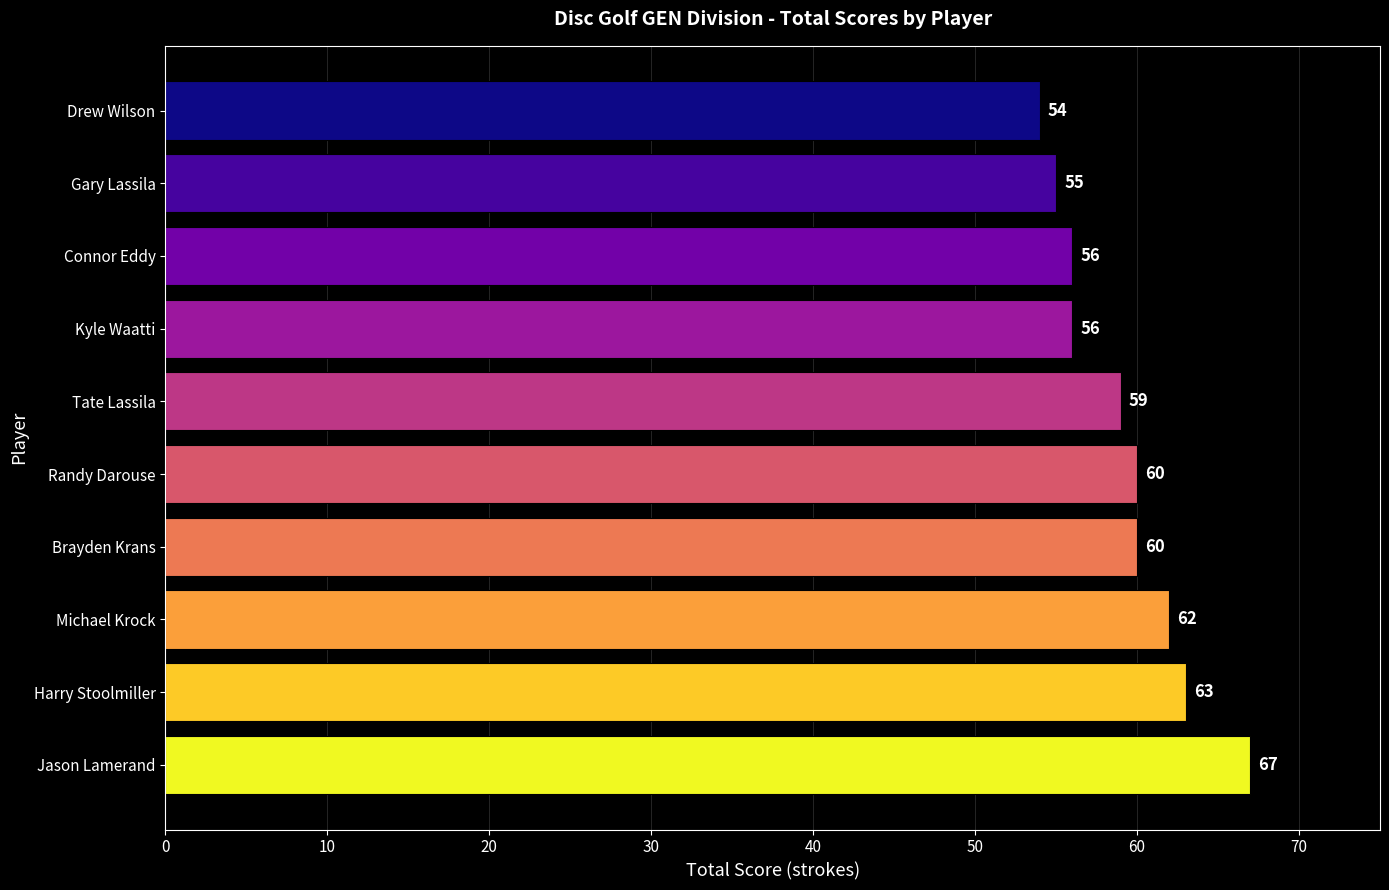

Are the bars grouped side by side (vs. stacked)?

No